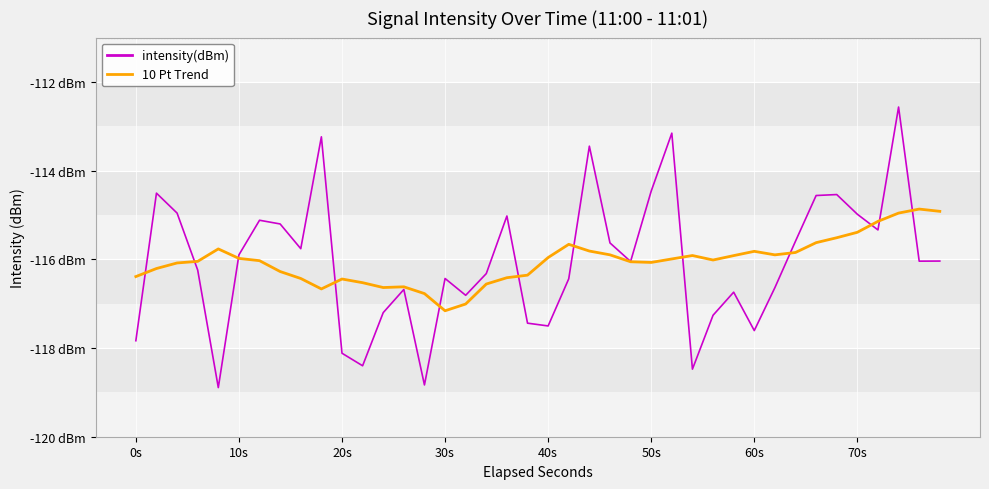

Reading left to right, extract all data points from this chart.

intensity(dBm): -117.8	-114.5	-115.0	-116.2	-118.9	-115.9	-115.1	-115.2	-115.8	-113.2	-118.1	-118.4	-117.2	-116.7	-118.8	-116.4	-116.8	-116.3	-115.0	-117.4	-117.5	-116.4	-113.4	-115.6	-116.0	-114.5	-113.2	-118.5	-117.3	-116.7	-117.6	-116.6	-115.6	-114.6	-114.5	-115.0	-115.3	-112.6	-116.0	-116.0
10 Pt Trend: -116.4	-116.2	-116.1	-116.0	-115.8	-116.0	-116.0	-116.3	-116.4	-116.7	-116.4	-116.5	-116.6	-116.6	-116.8	-117.2	-117.0	-116.6	-116.4	-116.4	-116.0	-115.7	-115.8	-115.9	-116.1	-116.1	-116.0	-115.9	-116.0	-115.9	-115.8	-115.9	-115.8	-115.6	-115.5	-115.4	-115.1	-115.0	-114.9	-114.9